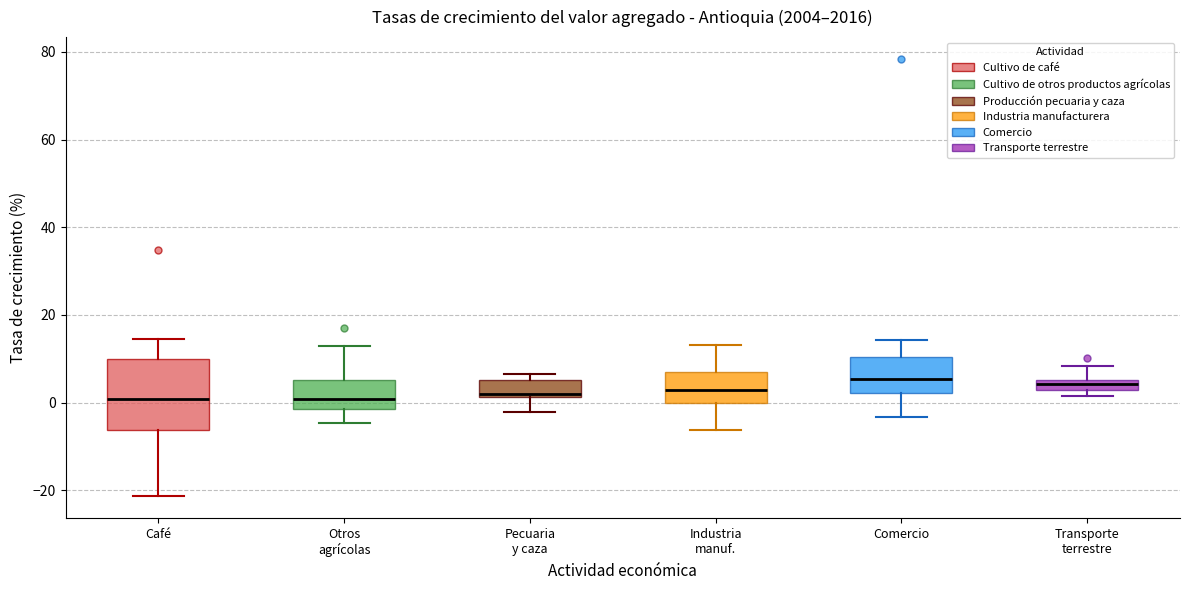

Which box is the tallest, from its lower edge to its upper edge?

Café